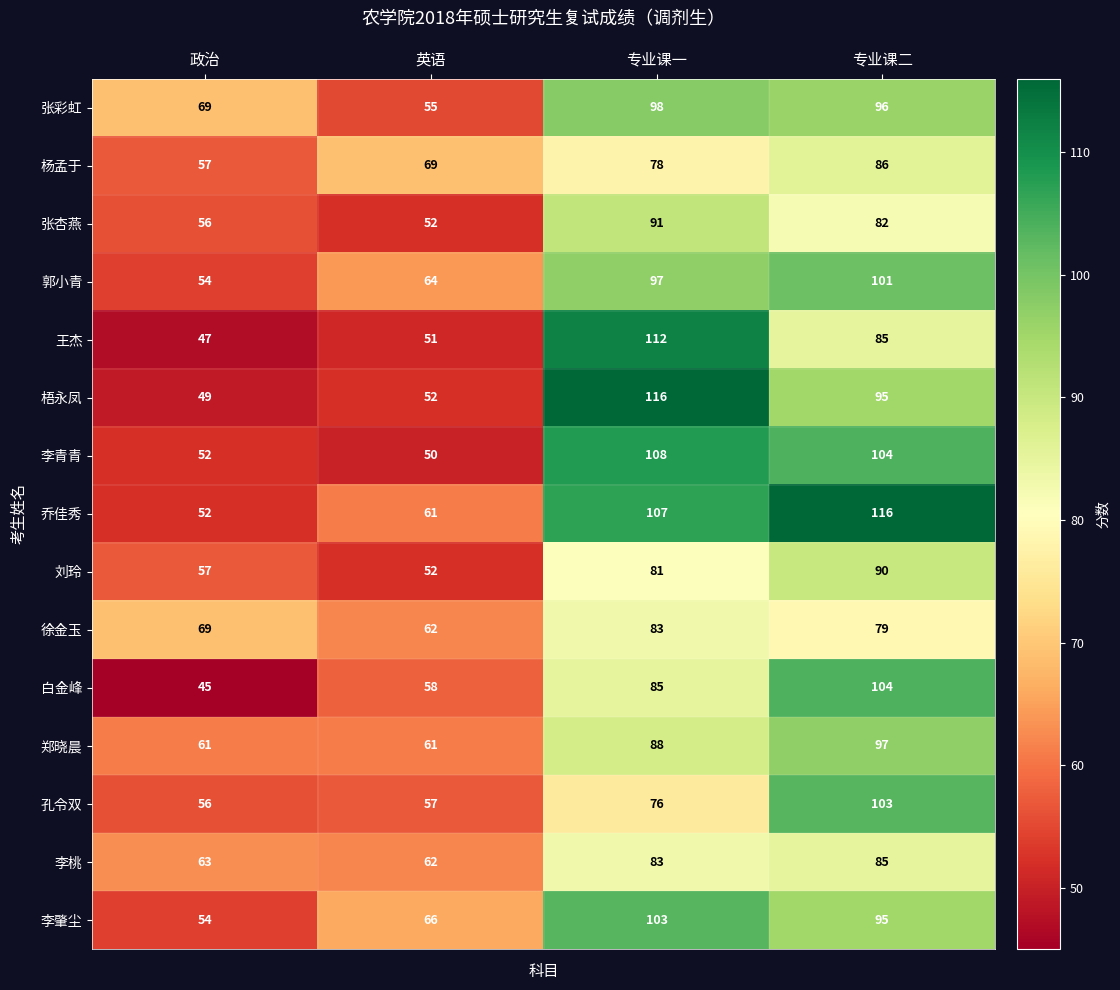

What is the spread (max minus min) of values at 专业课二?

37